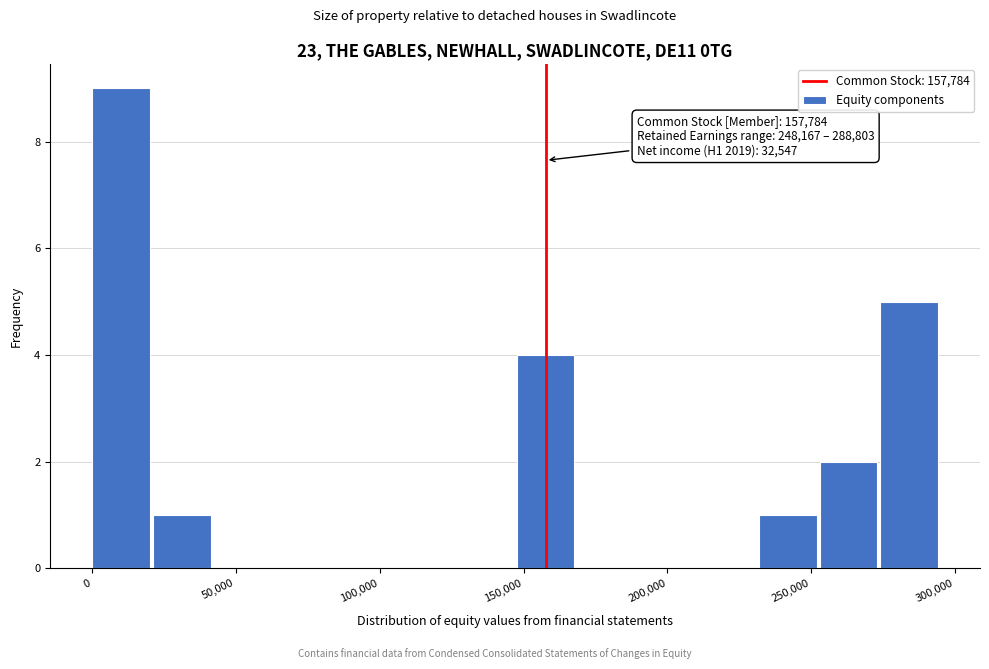

Over which range of the x-axis is the bar tallest?

0 to 20000